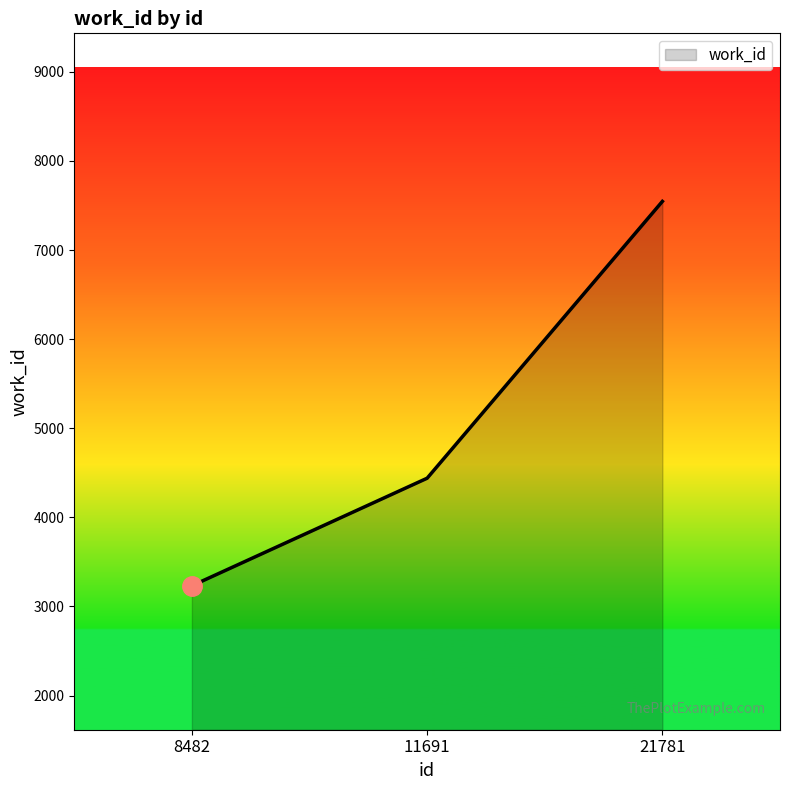

List the labels in order of value, smallest first.

8482, 11691, 21781